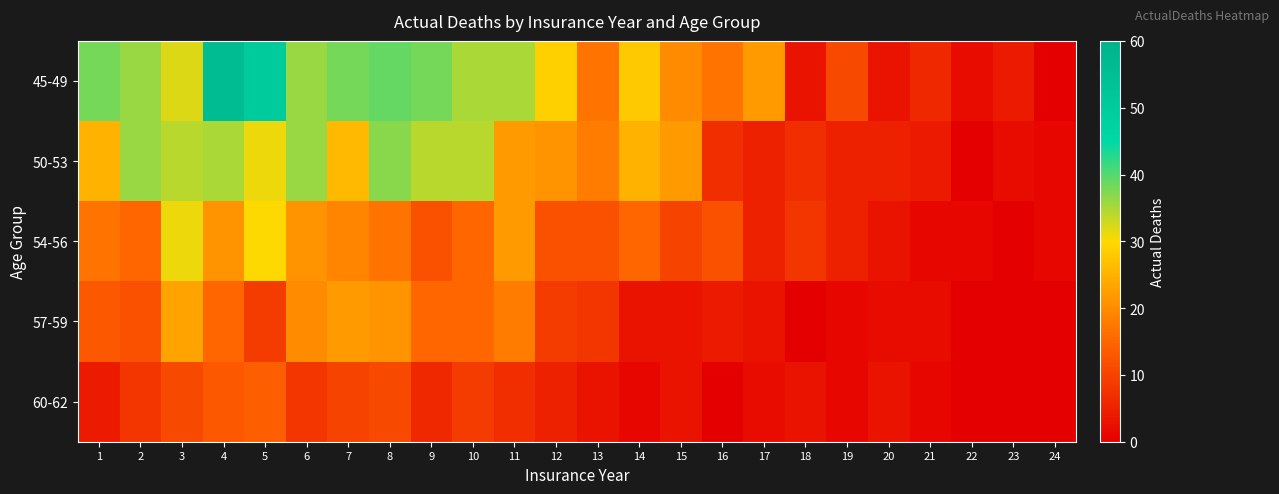

Reading left to right, list all the values displayed in this chart.

45-49: 1=38	2=36	3=32	4=56	5=50	6=36	7=38	8=39	9=38	10=35	11=35	12=29	13=17	14=28	15=20	16=17	17=22	18=3	19=11	20=3	21=6	22=2	23=4	24=0
50-53: 1=25	2=36	3=34	4=35	5=31	6=36	7=26	8=37	9=34	10=34	11=22	12=21	13=18	14=25	15=22	16=7	17=5	18=7	19=5	20=5	21=4	22=0	23=2	24=1
54-56: 1=17	2=15	3=31	4=21	5=30	6=21	7=19	8=17	9=12	10=15	11=22	12=12	13=12	14=15	15=10	16=12	17=5	18=8	19=5	20=3	21=1	22=1	23=0	24=1
57-59: 1=13	2=12	3=23	4=15	5=9	6=20	7=22	8=21	9=15	10=15	11=18	12=9	13=8	14=3	15=3	16=4	17=3	18=0	19=1	20=2	21=2	22=0	23=0	24=0
60-62: 1=4	2=8	3=11	4=13	5=14	6=8	7=10	8=11	9=6	10=9	11=7	12=5	13=3	14=1	15=3	16=0	17=2	18=3	19=1	20=3	21=1	22=0	23=0	24=0